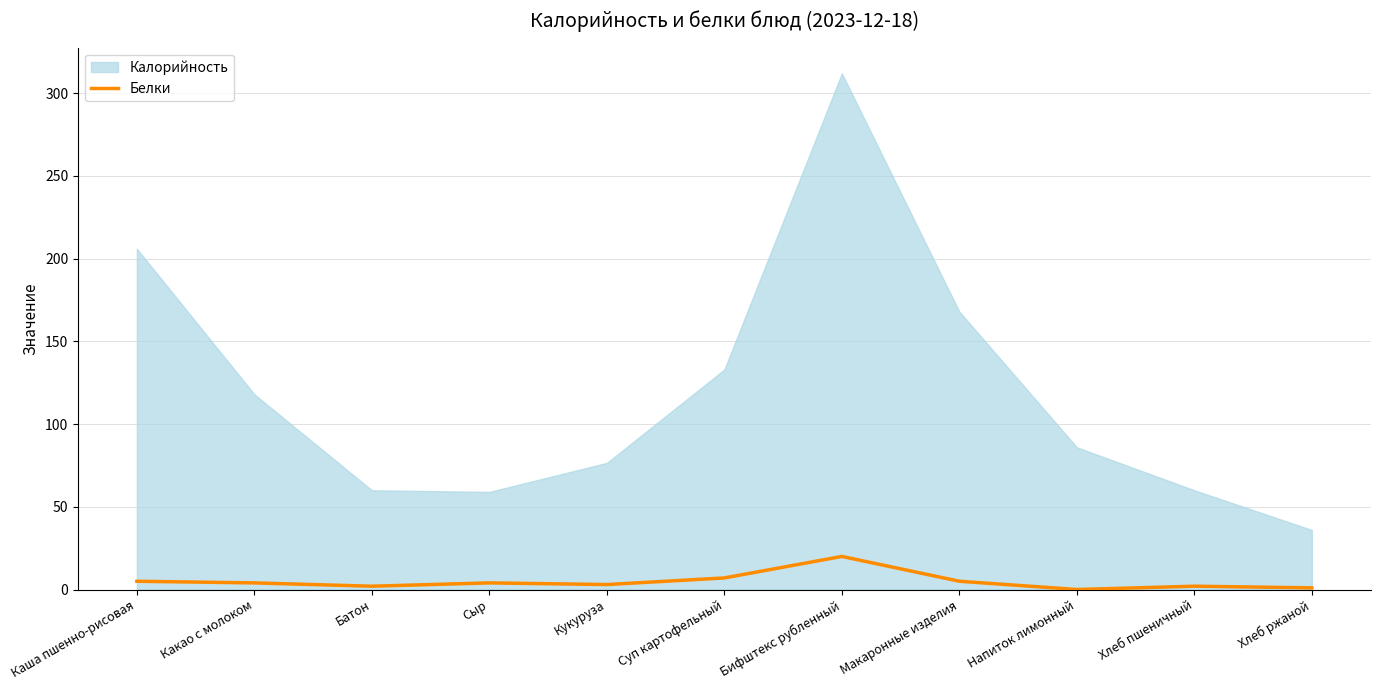

How many interior local valleys (lower than both neighbors) does the data have?

3